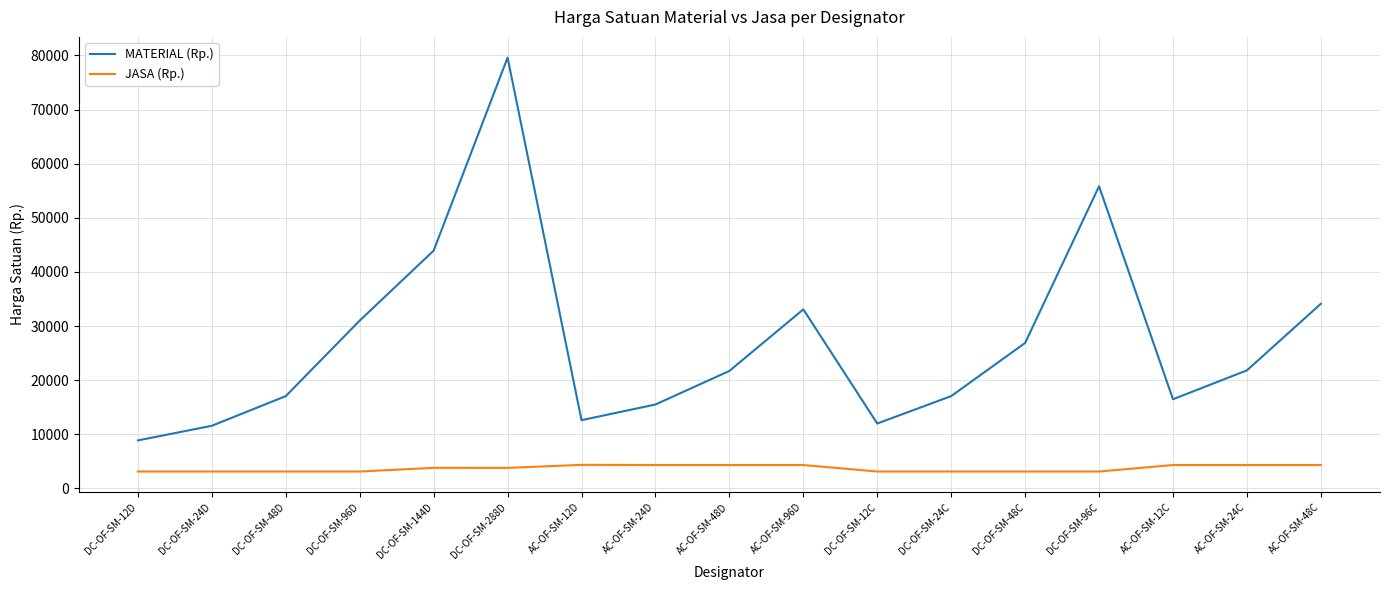

The value of MATERIAL (Rp.) at DC-OF-SM-24D is 18160. True or false?

False